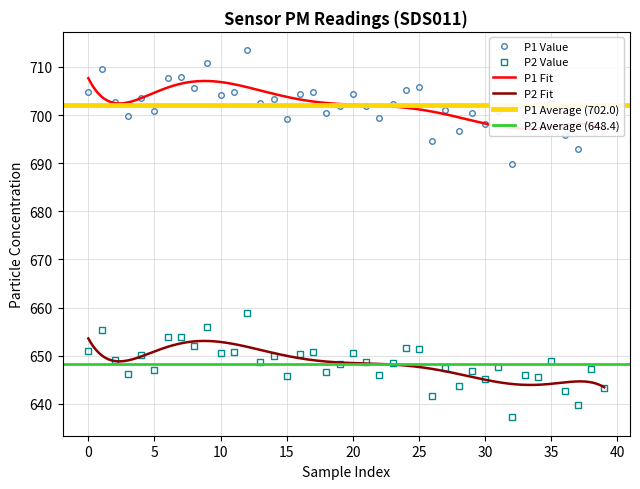

What is the approximate value of P2 at 33?

646.0